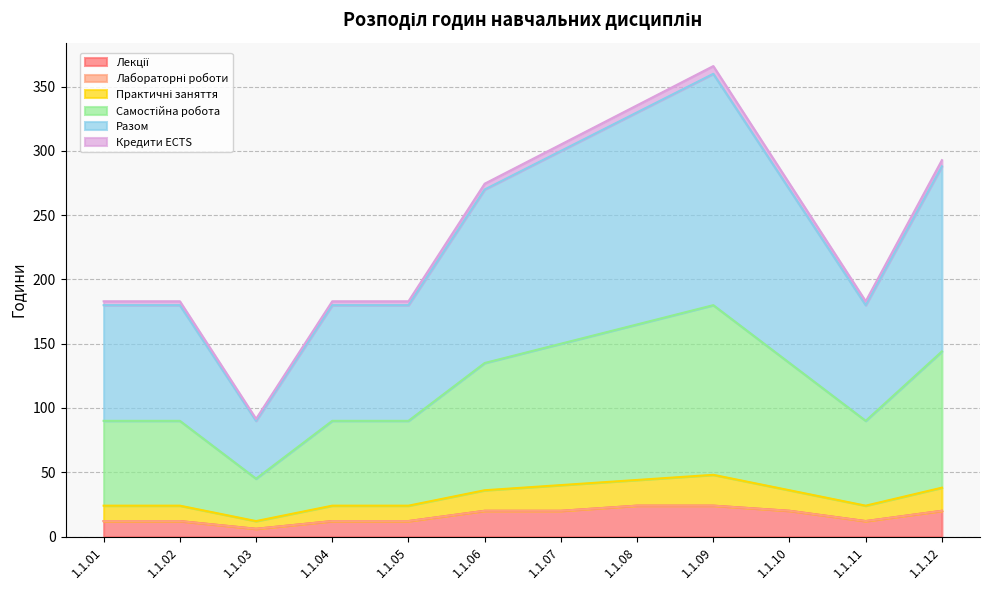

List the labels in order of Лекції value, smallest first.

1.1.03, 1.1.01, 1.1.02, 1.1.04, 1.1.05, 1.1.11, 1.1.06, 1.1.07, 1.1.10, 1.1.12, 1.1.08, 1.1.09